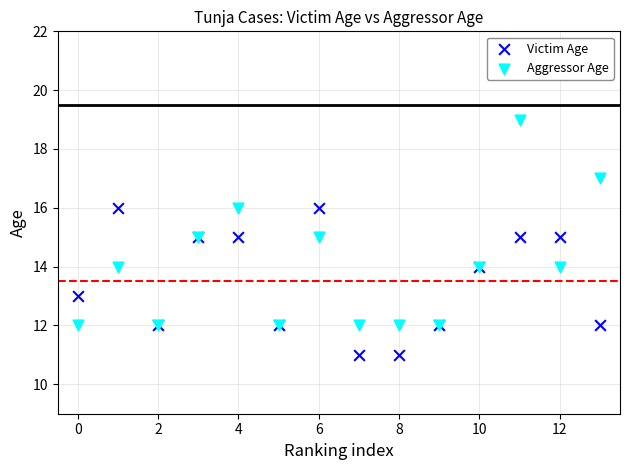

Which series contains the lowest Y value?

Victim Age